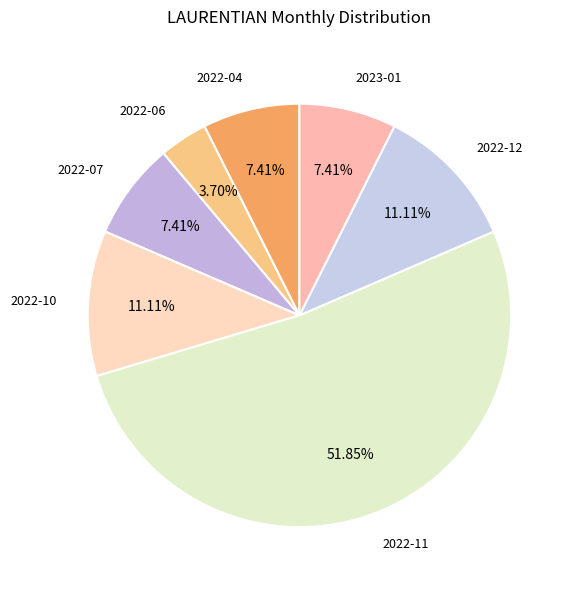

Is there any slice that represents more than half of the pie?

Yes